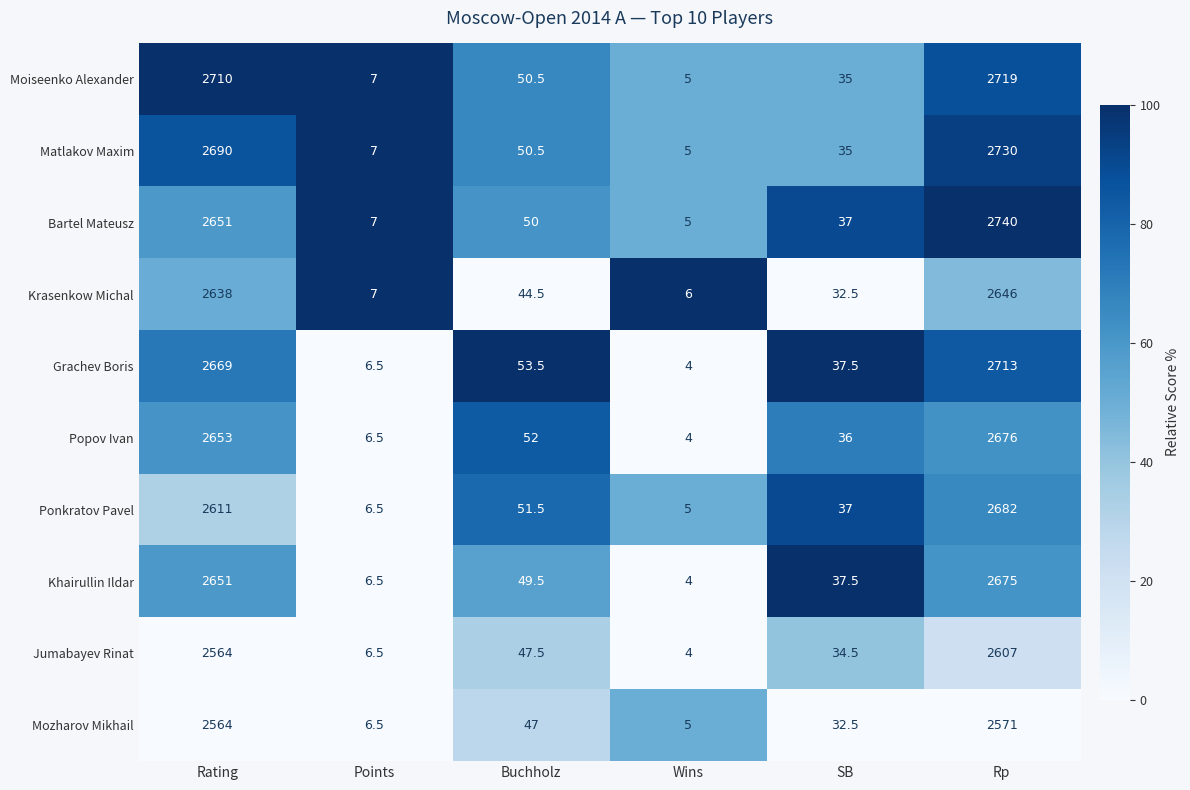

What is the spread (max minus min) of values at SB?

5.0